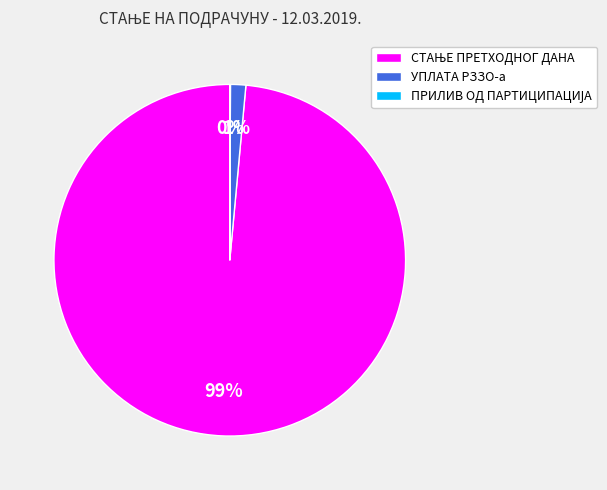

True or false: УПЛАТА РЗЗО-а accounts for 1% of the total.

True